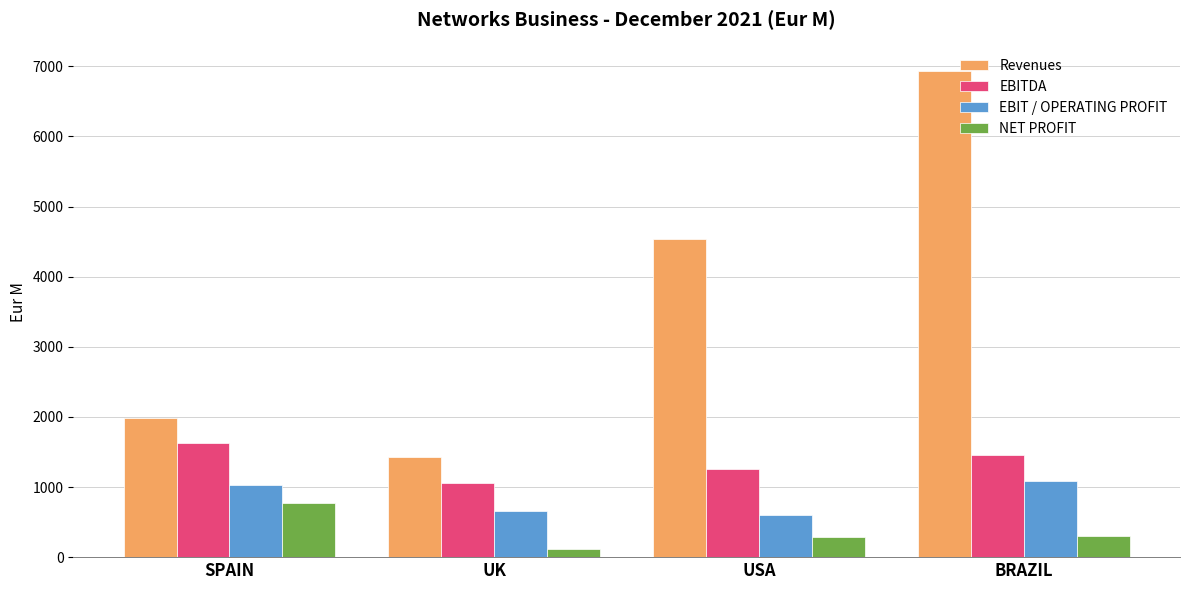

At which label does NET PROFIT first exceed 301?

SPAIN